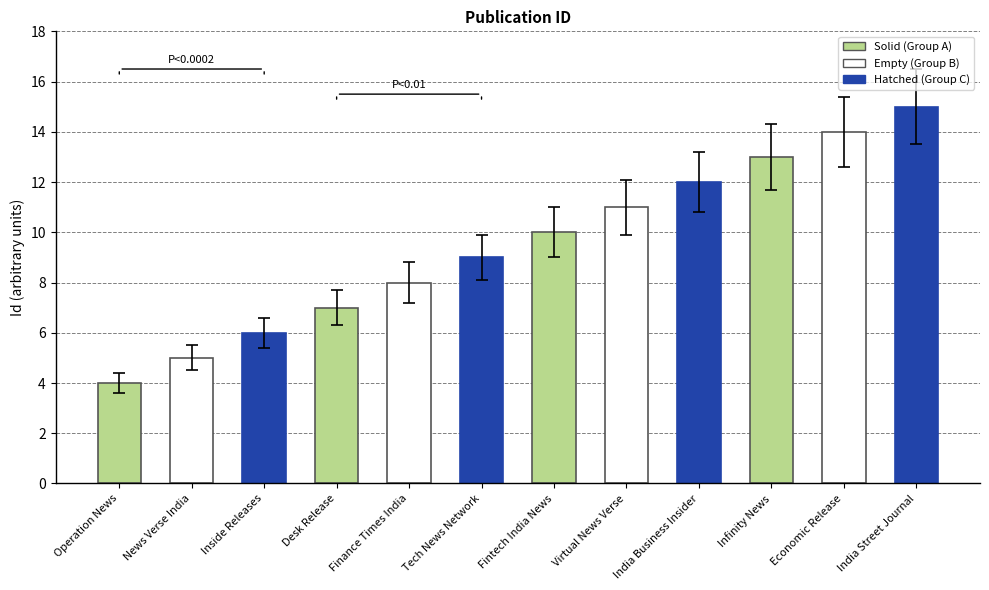

Which label corresponds to the largest value in the chart?

India Street Journal